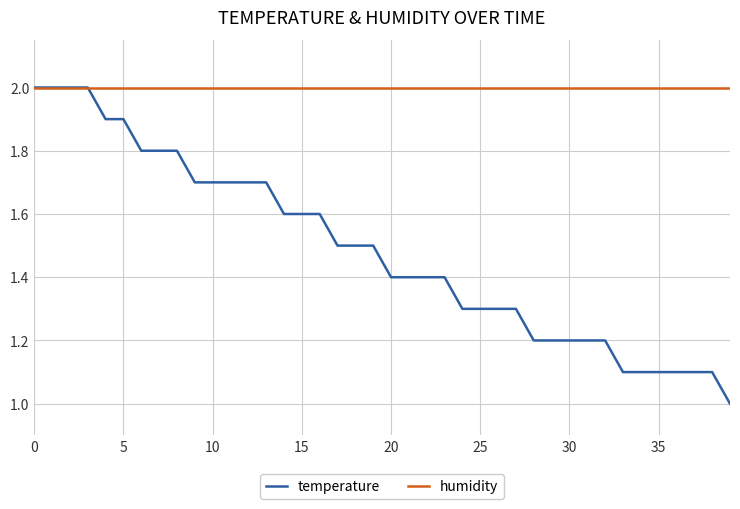

What is the minimum value shown in the chart?

1.0